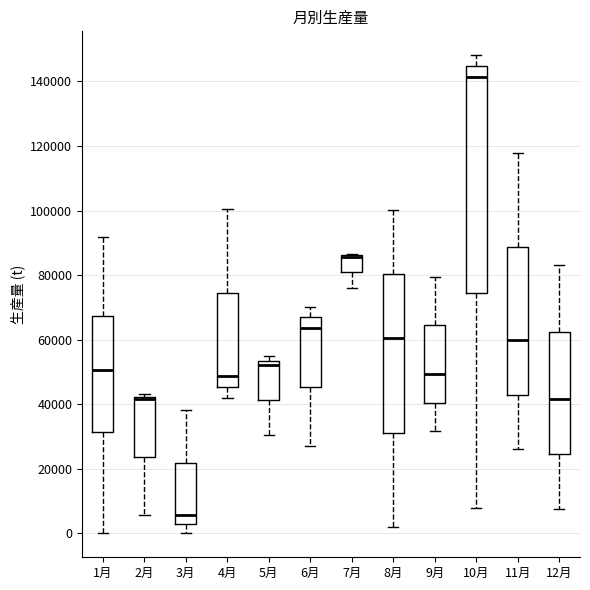

Reading left to right, read every box against the y-axis: the position of its median line, the range the box covers, and the ends of its whiskers. The values are not printed on the chart, so give them approximately, as read against the axis.

1月: median 50000, box 32000 to 68000, whiskers 0 to 92000
2月: median 42000 (just below the box's upper edge), box 24000 to 42000, whiskers 6000 to 44000
3月: median 6000, box 2000 to 22000, whiskers 0 to 38000
4月: median 48000, box 46000 to 74000, whiskers 42000 to 100000
5月: median 52000, box 42000 to 54000, whiskers 30000 to 54000 (just above the box's upper edge)
6月: median 64000, box 46000 to 66000, whiskers 28000 to 70000
7月: median 86000 (drawn on the box's upper edge), box 80000 to 86000, whiskers 76000 to 86000
8月: median 60000, box 32000 to 80000, whiskers 2000 to 100000
9月: median 50000, box 40000 to 64000, whiskers 32000 to 80000
10月: median 142000, box 74000 to 144000, whiskers 8000 to 148000
11月: median 60000, box 42000 to 88000, whiskers 26000 to 118000
12月: median 42000, box 24000 to 62000, whiskers 8000 to 84000